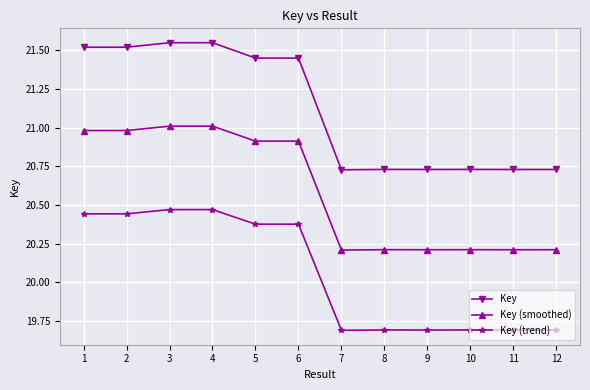

How many categories are shown in the chart?

12